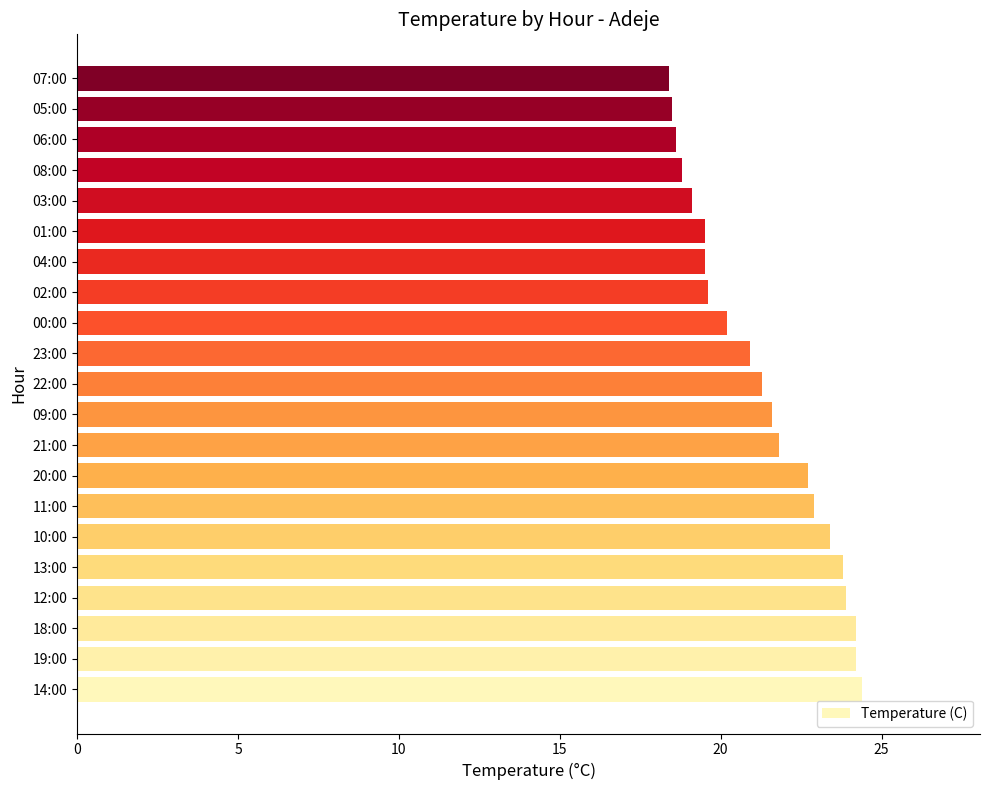

What is the maximum value shown in the chart?

24.4